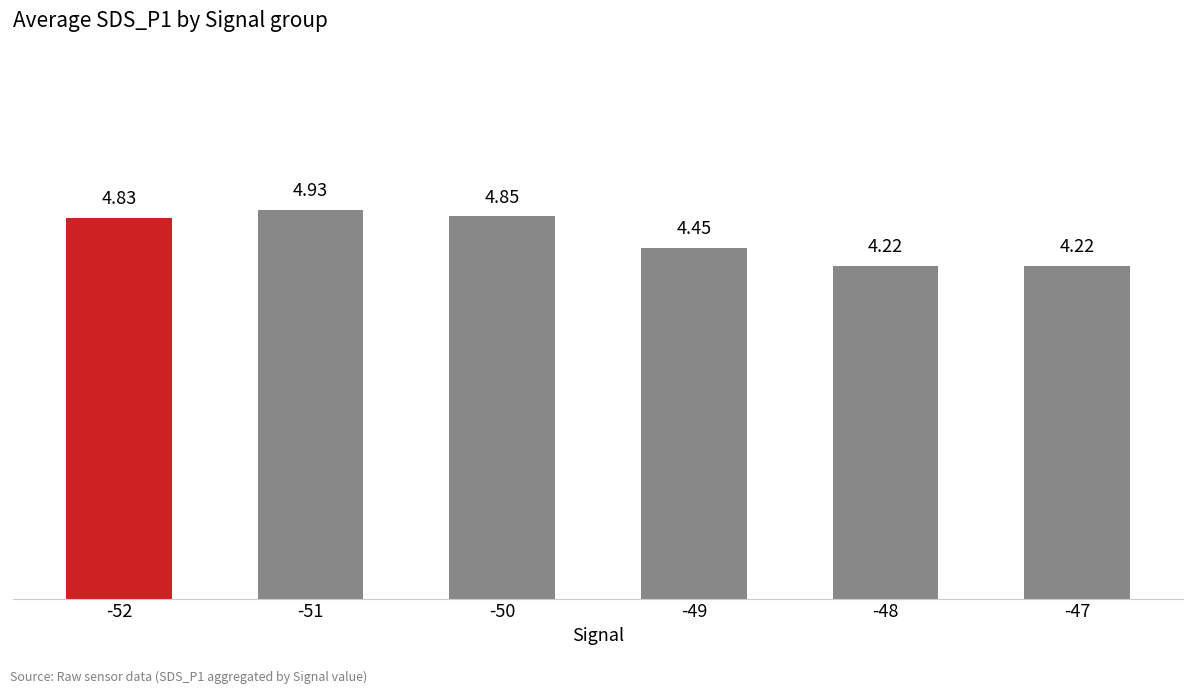

What is the sum of the values at -49 and -50?

9.3